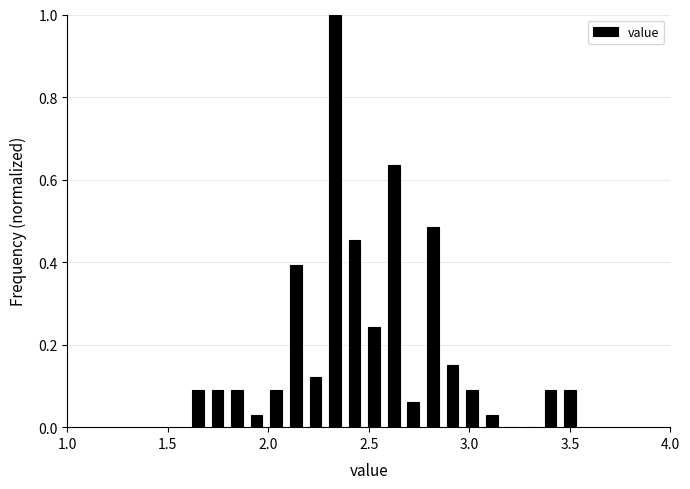

Around what value on the x-axis is the tallest bar? Give the approximate position of its centre, as read against the axis.

2.35